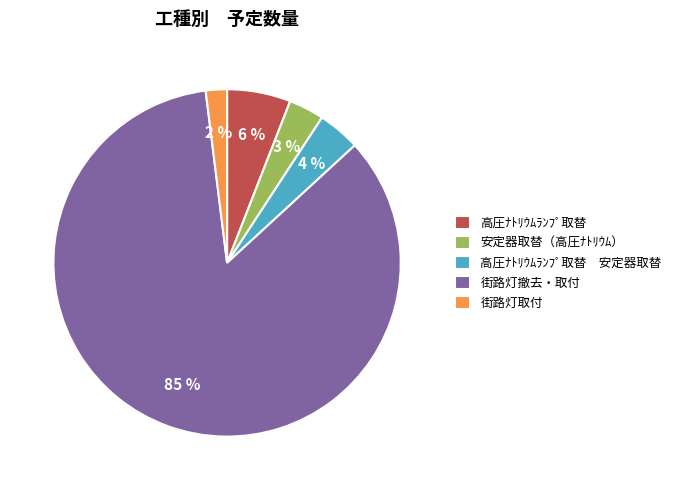

To the nearest percent, what percentage of the pie is 高圧ﾅﾄﾘｳﾑﾗﾝﾌﾟ取替?

6%